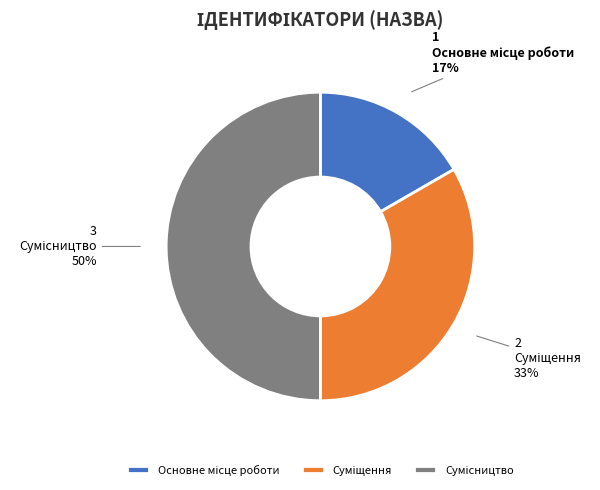

To the nearest percent, what is the average slice percentage?

33%